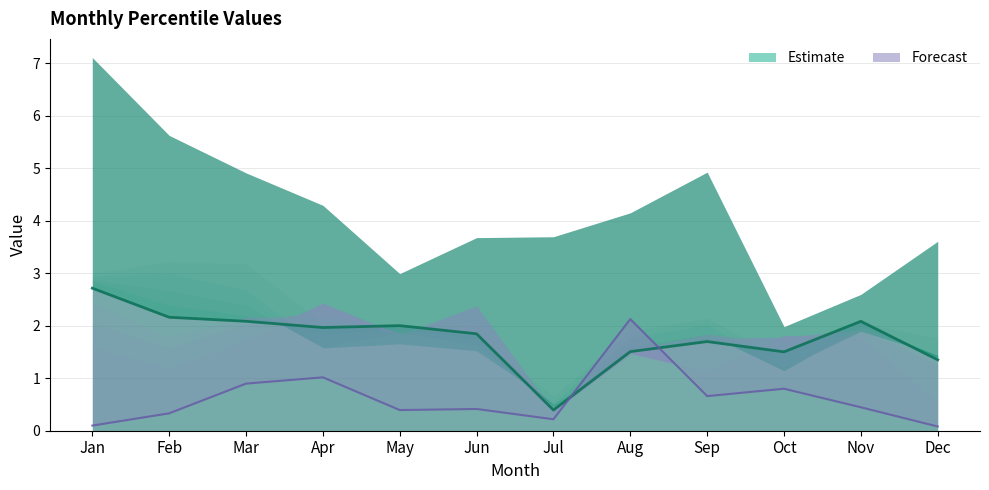

What is the value of the pct55 (median estimate) point at the 6th from the left?

1.8